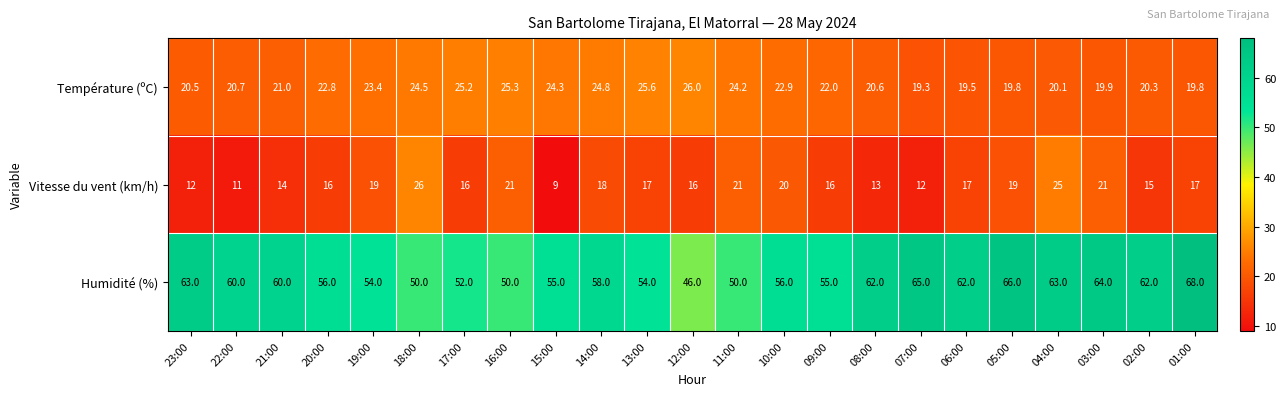

The Température (ºC) series shows 32.5 at 14:00. True or false?

False